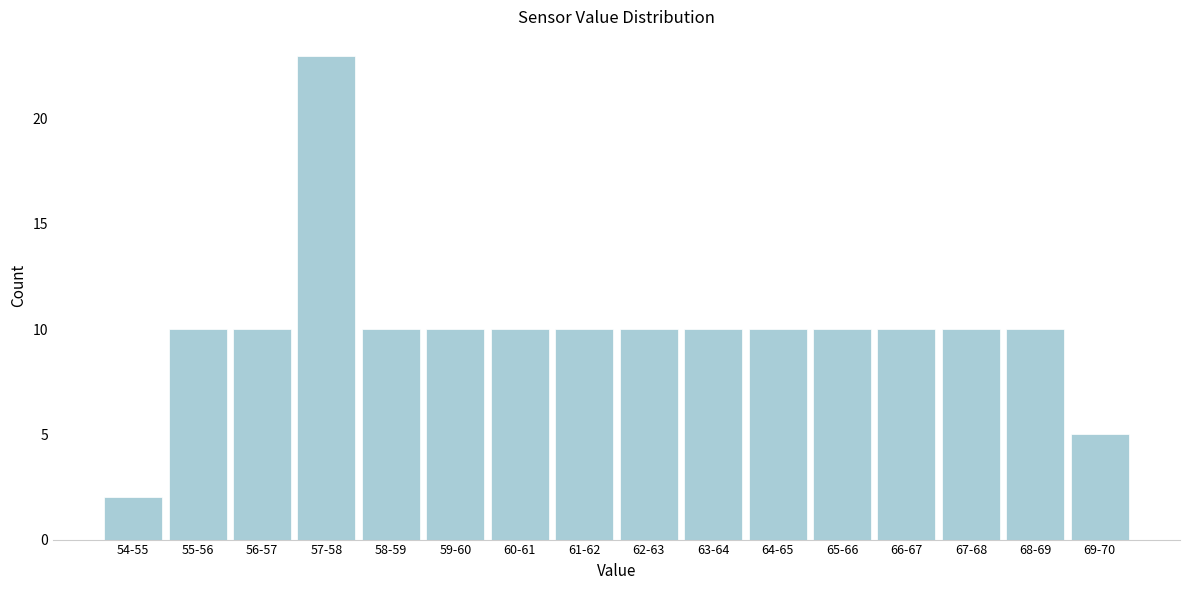

Reading left to right, transcribe all the data shown in this chart.

54-55=2	55-56=10	56-57=10	57-58=23	58-59=10	59-60=10	60-61=10	61-62=10	62-63=10	63-64=10	64-65=10	65-66=10	66-67=10	67-68=10	68-69=10	69-70=5